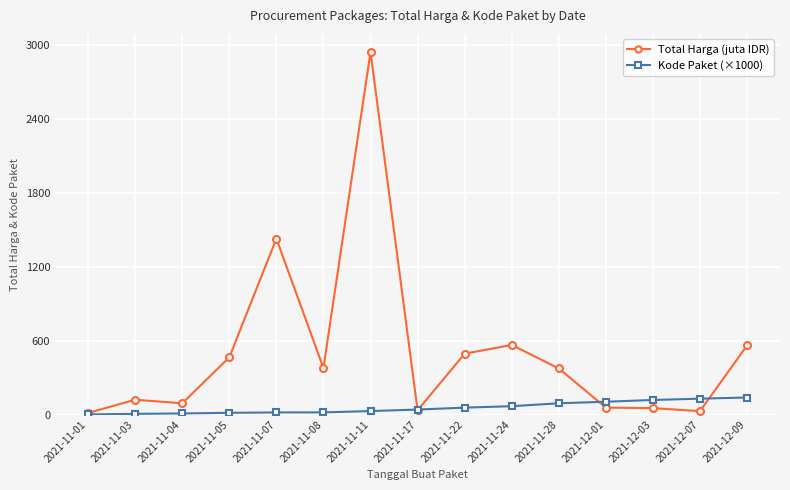

What position from the left is 2021-11-17?

8